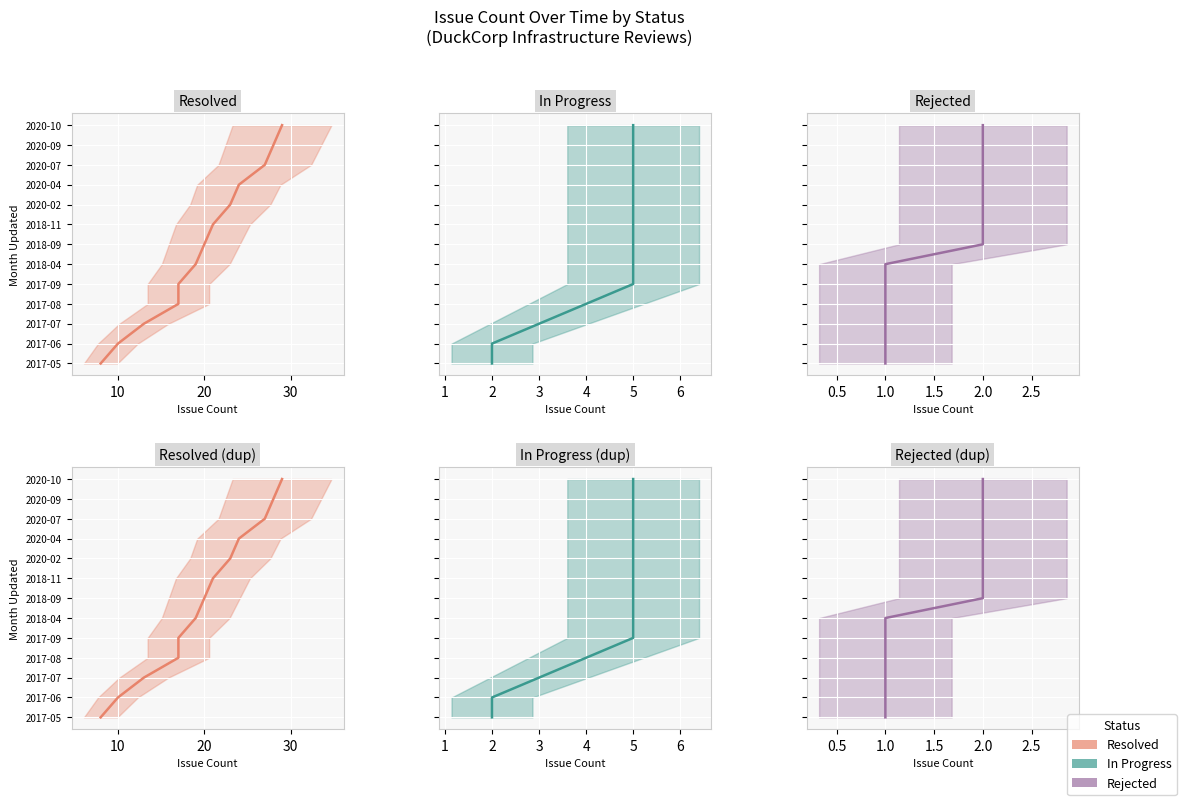

True or false: In Progress mean and Resolved mean intersect in this chart.

False